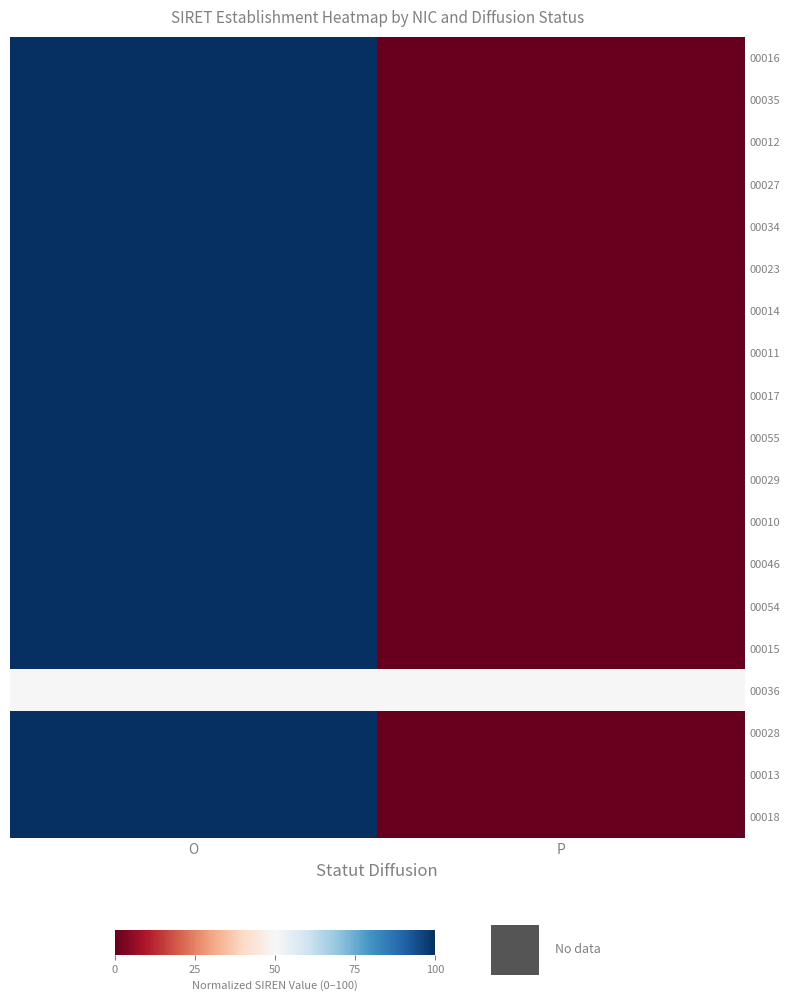

What is the total value across all series at P?

50